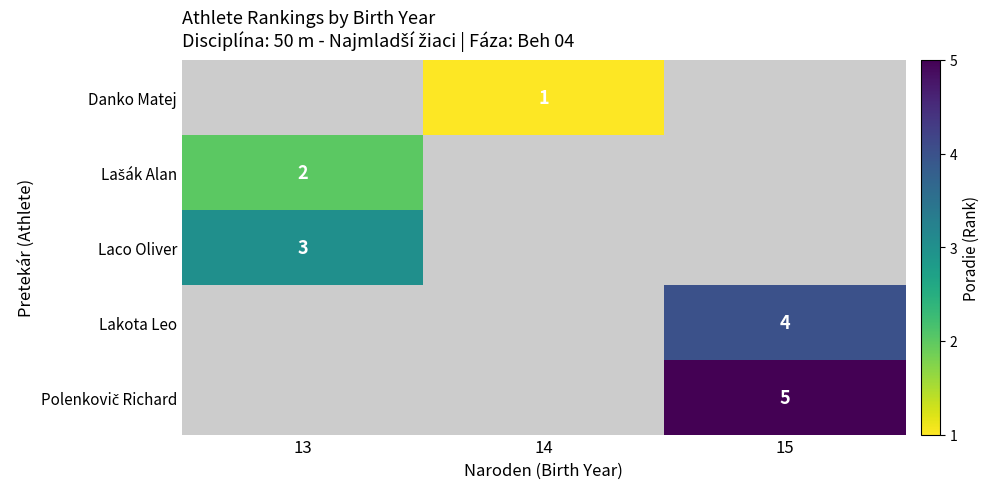

True or false: Laco Oliver has a value of 5 at 13.

False